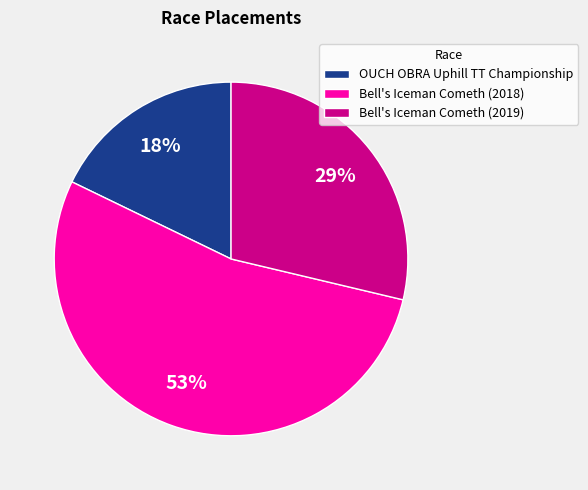

Do OUCH OBRA Uphill TT Championship and Bell's Iceman Cometh (2019) together represent more than half of the pie?

No